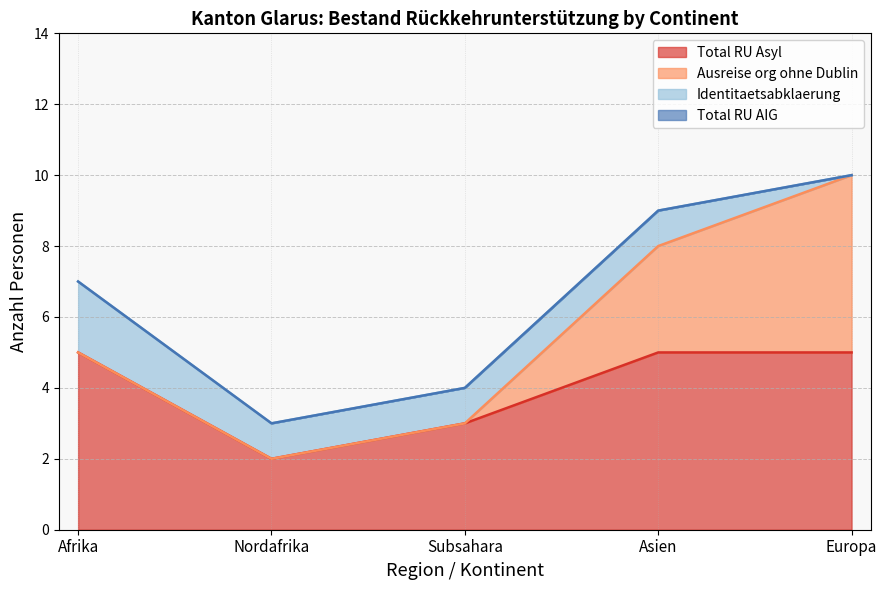

The Total RU Asyl series shows 2 at Nordafrika. True or false?

True